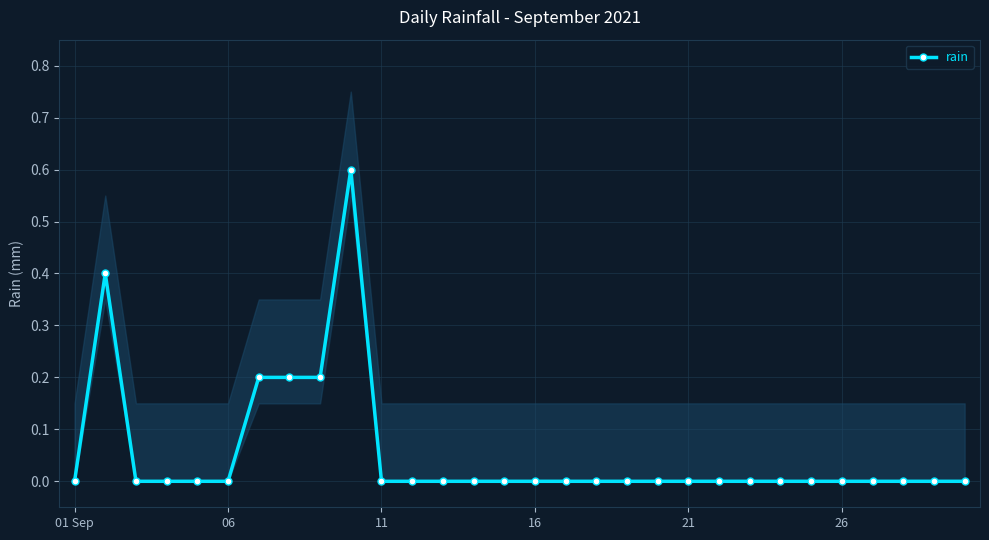

What is the difference between the maximum and second lowest values?

0.6